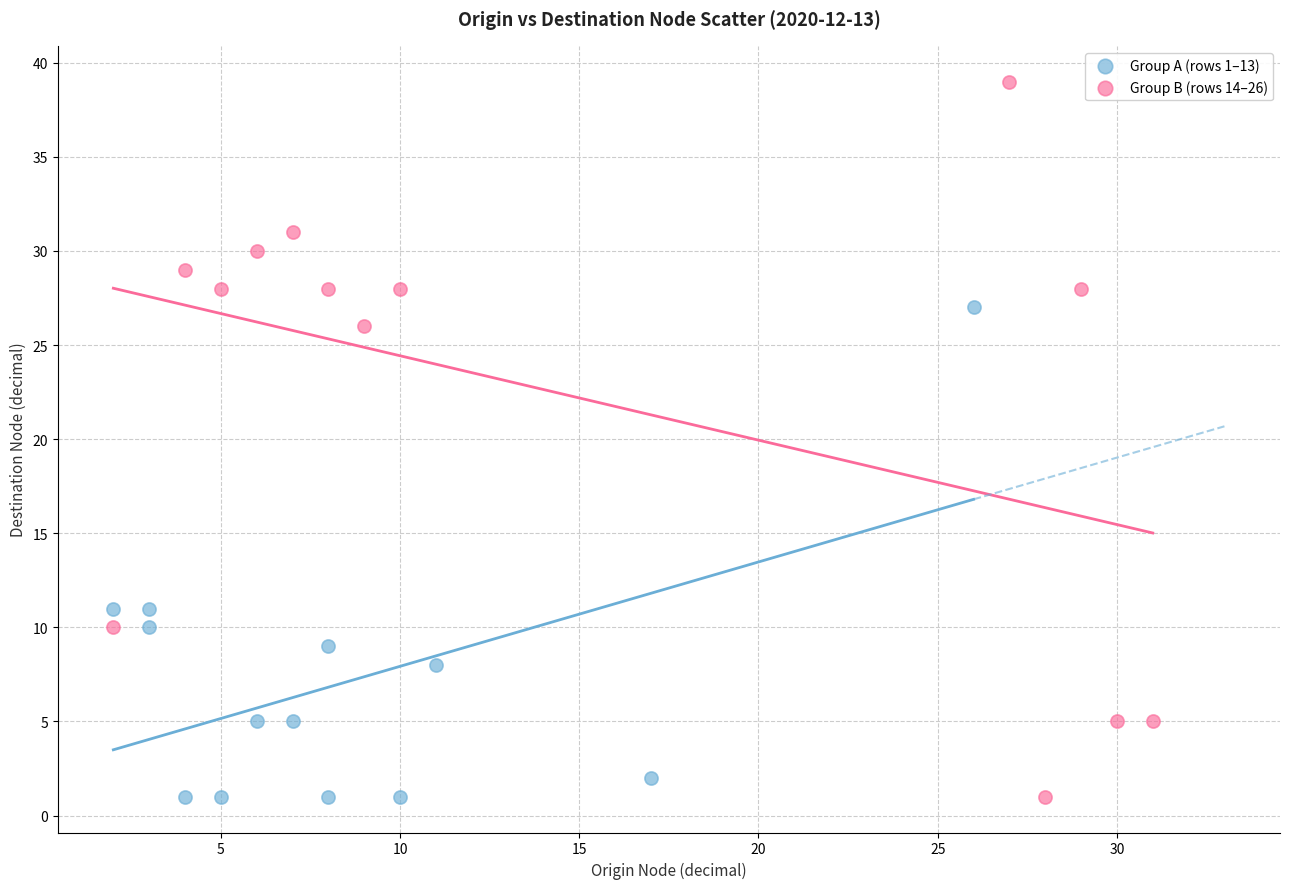

What are all the series names shown in the legend?

Group A (rows 1–13), Group B (rows 14–26)